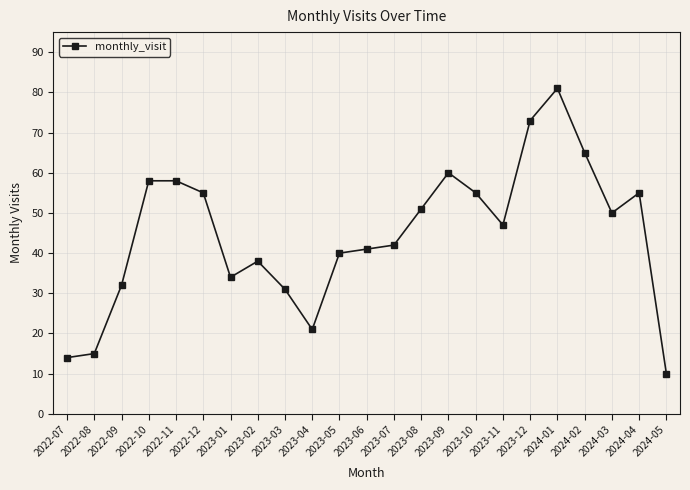

True or false: the data has more than 1 interior local peaks.

True